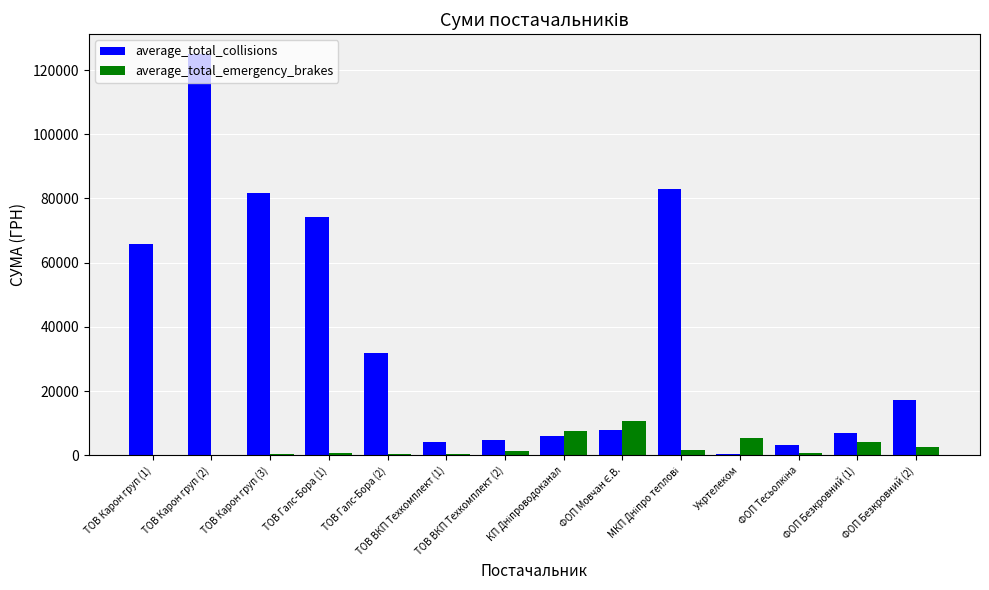

True or false: average_total_emergency_brakes has a value of 4328.6 at ФОП Безкровний (1).

True